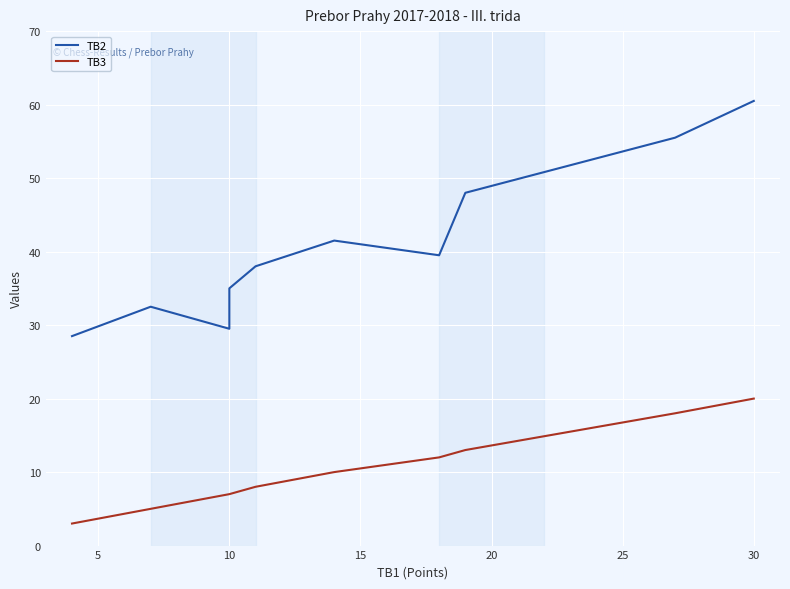

What is the difference between the maximum and minimum values in the TB2 series?

32.0